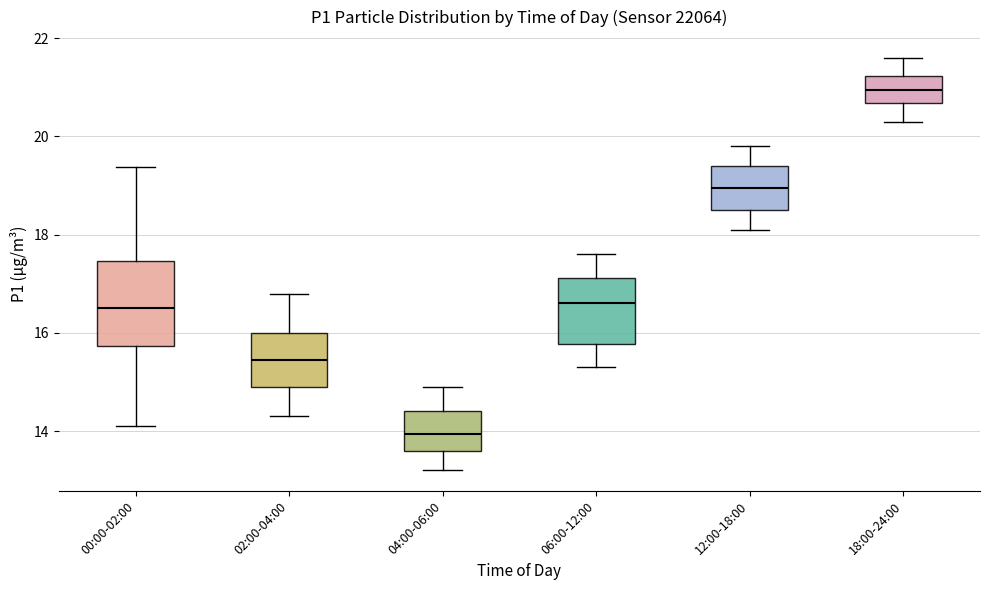

Reading left to right, read every box against the y-axis: the position of its median line, the range the box covers, and the ends of its whiskers. The values are not printed on the chart, so give them approximately, as read against the axis.

00:00-02:00: median 16.6, box 15.8 to 17.4, whiskers 14.2 to 19.4
02:00-04:00: median 15.4, box 15.0 to 16.0, whiskers 14.4 to 16.8
04:00-06:00: median 14.0, box 13.6 to 14.4, whiskers 13.2 to 15.0
06:00-12:00: median 16.6, box 15.8 to 17.2, whiskers 15.4 to 17.6
12:00-18:00: median 19.0, box 18.6 to 19.4, whiskers 18.2 to 19.8
18:00-24:00: median 21.0, box 20.6 to 21.2, whiskers 20.4 to 21.6